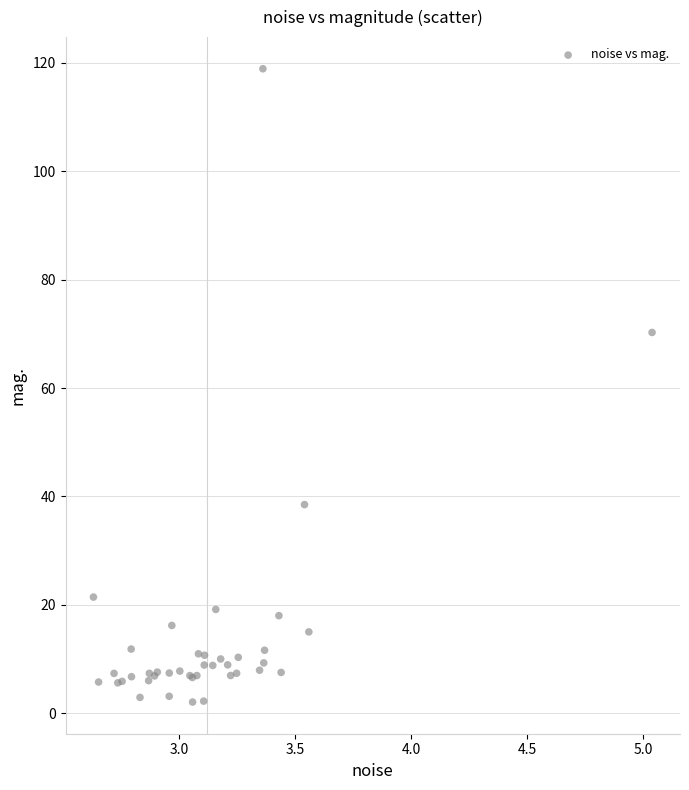

What Y value in the scatter plot is closest to 60?

70.3